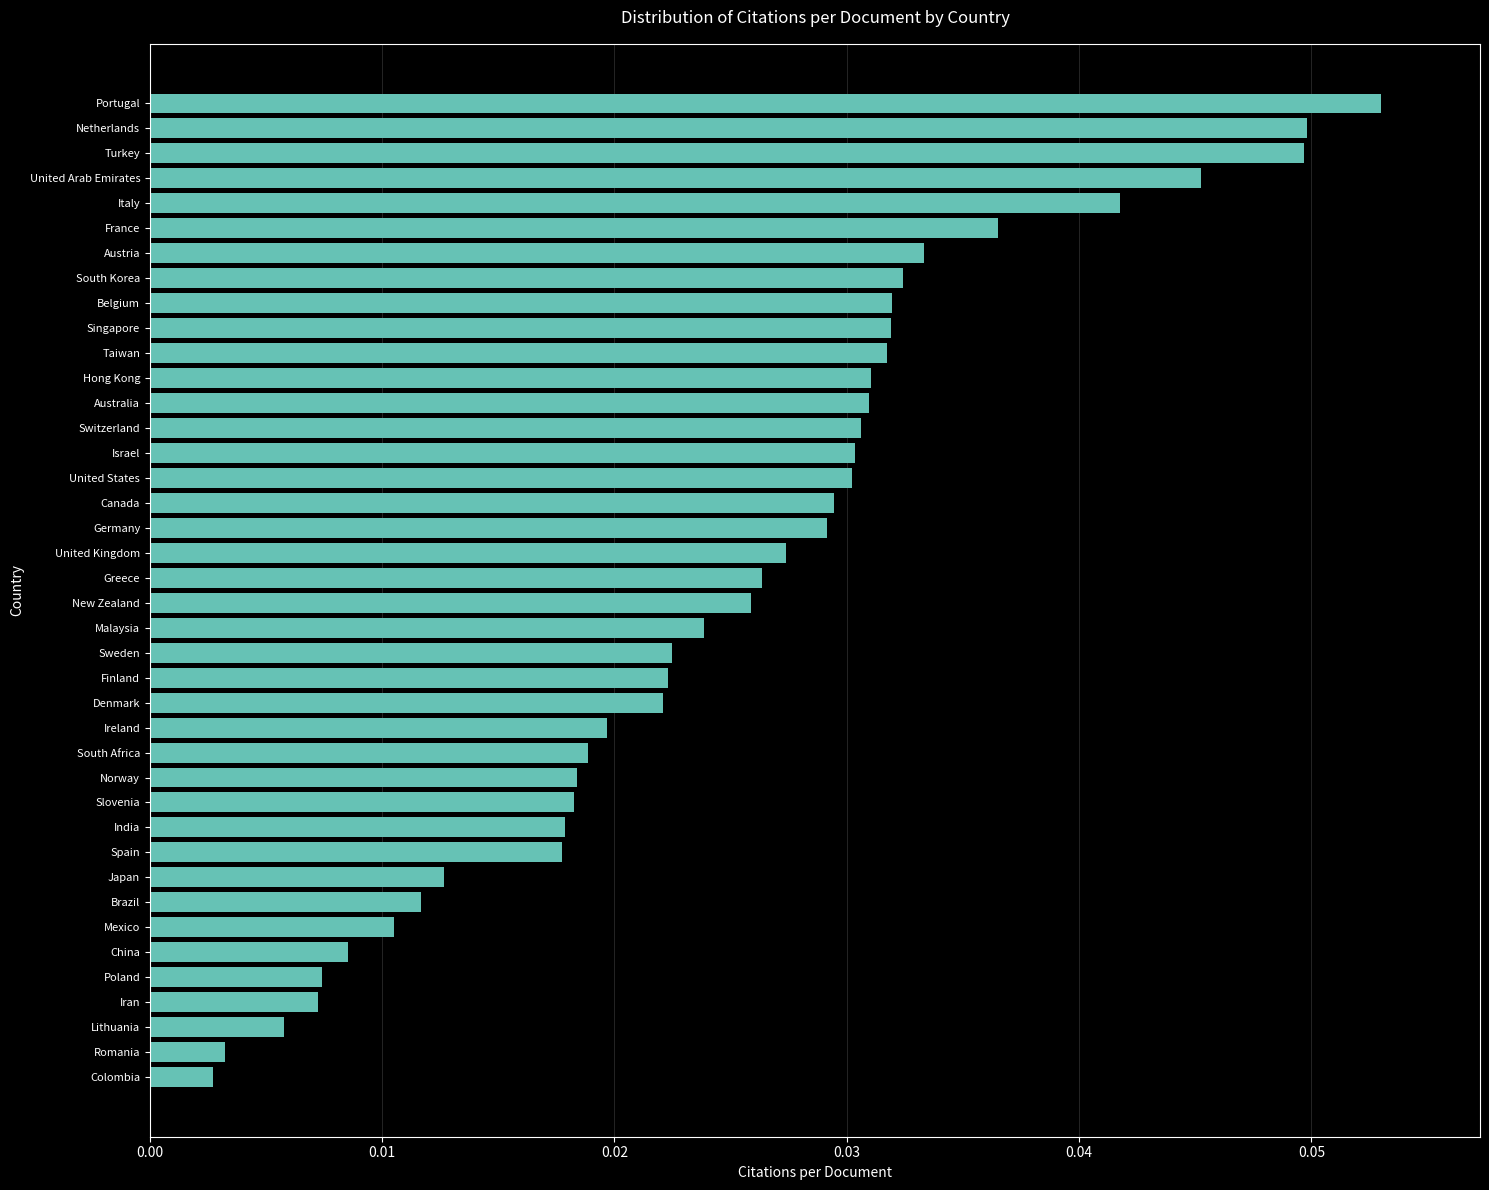

Between China and United States, which is larger?

United States